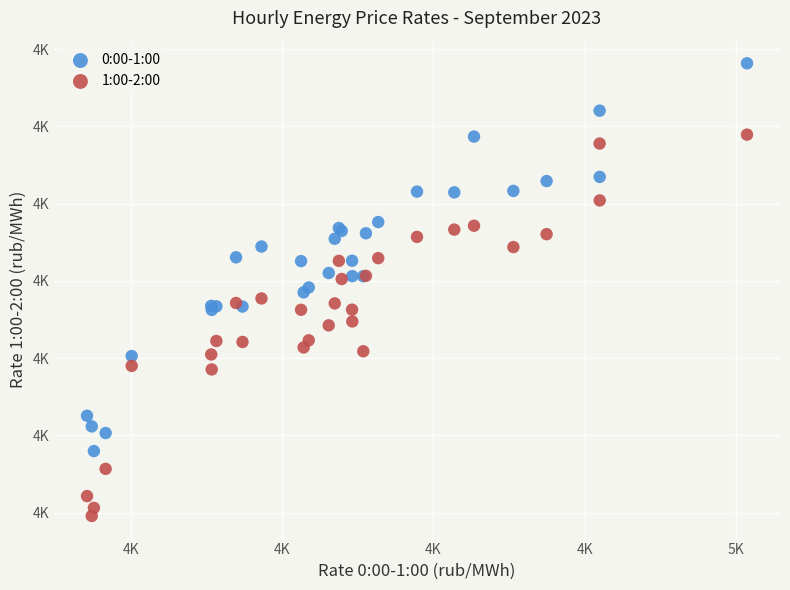

Which series contains the highest Y value?

0:00-1:00